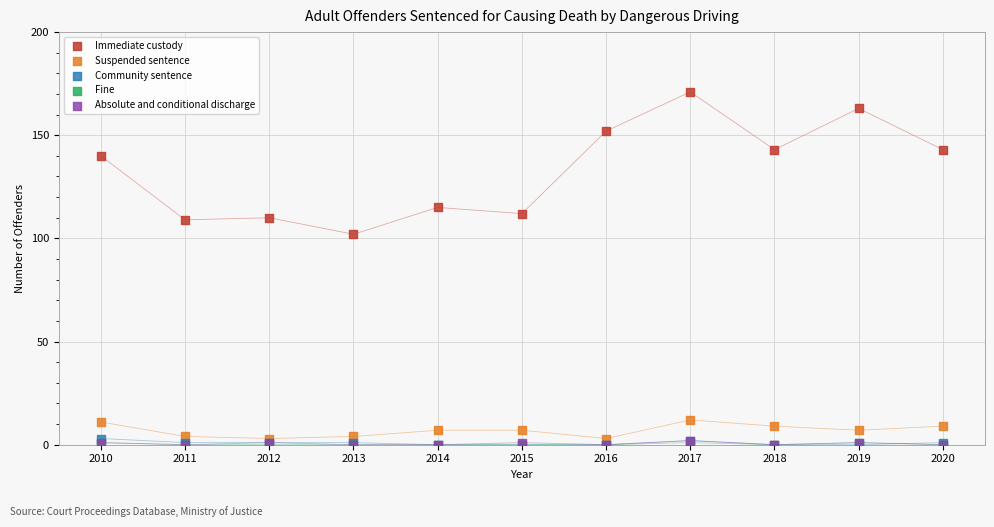

What are all the series names shown in the legend?

Immediate custody, Suspended sentence, Community sentence, Fine, Absolute and conditional discharge